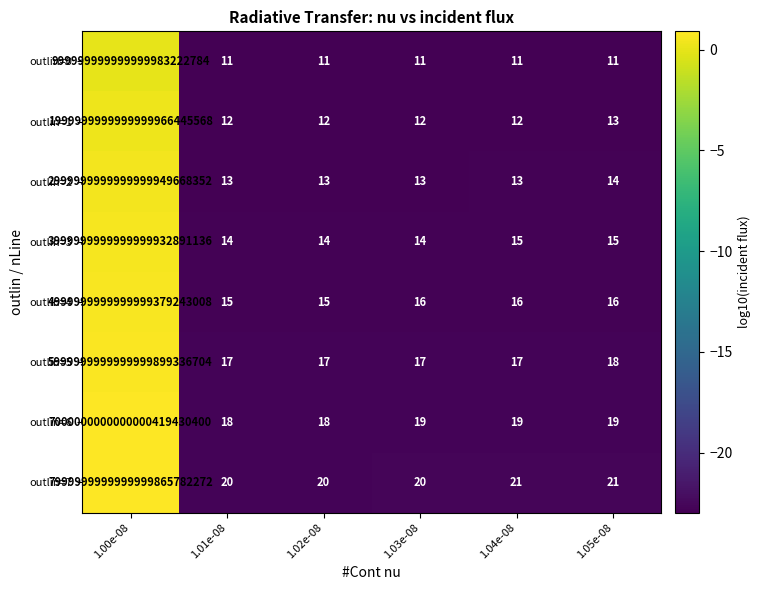

At which category is the sum across all series the highest?

1.00e-08